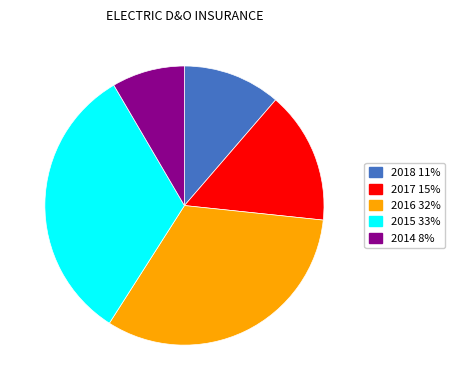

Is it true that 2017 15% is 15% of the pie?

True